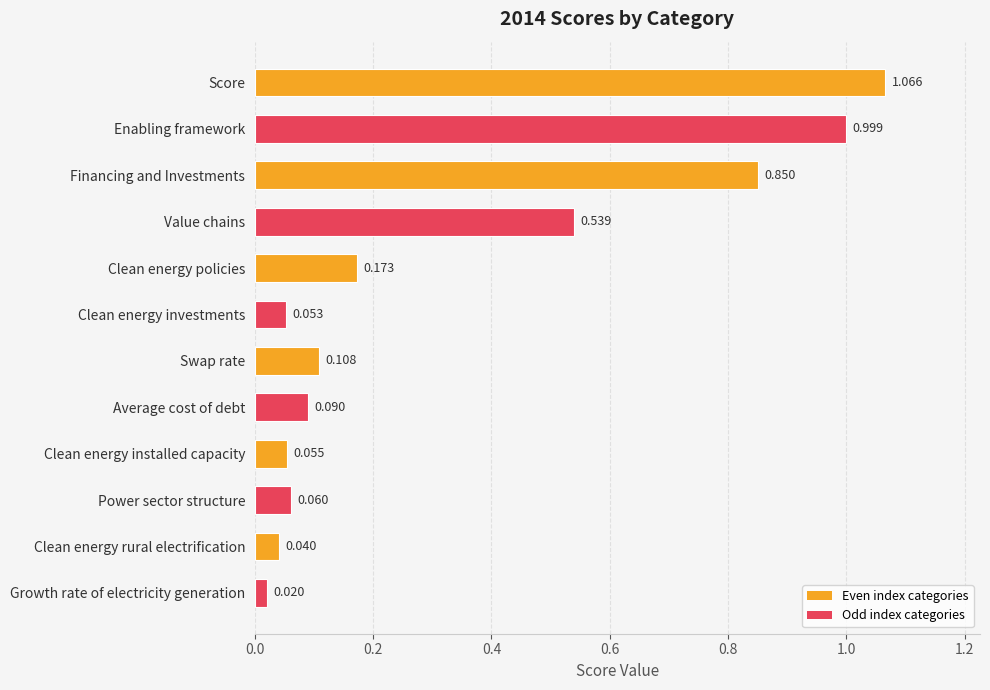

What is the label of the 3rd bar from the bottom?

Power sector structure